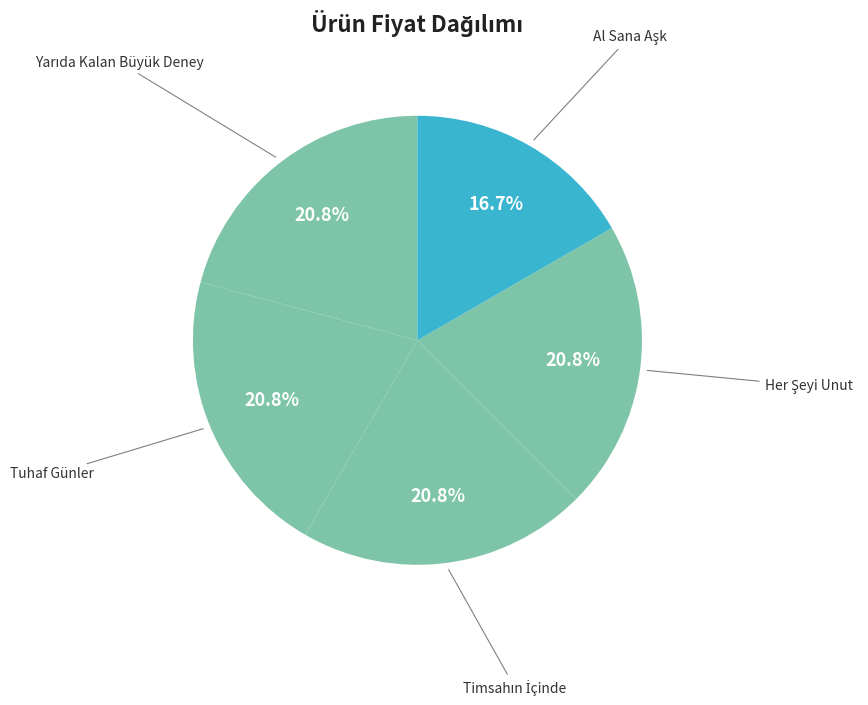

Rank the categories by value from highest to lowest.

Yarıda Kalan Büyük Deney, Tuhaf Günler, Timsahın İçinde, Her Şeyi Unut, Al Sana Aşk